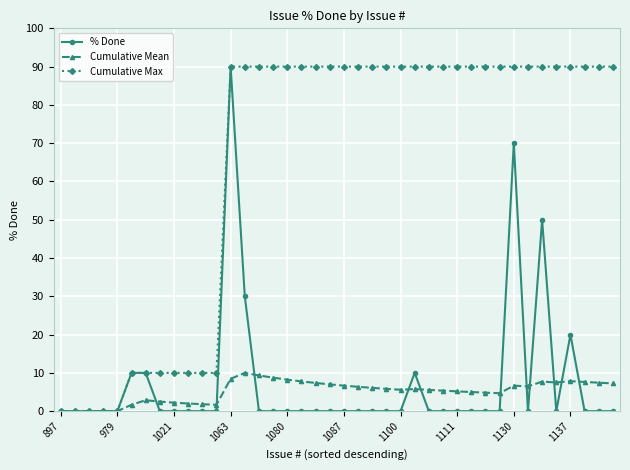

What is the greatest value displayed?

90.0